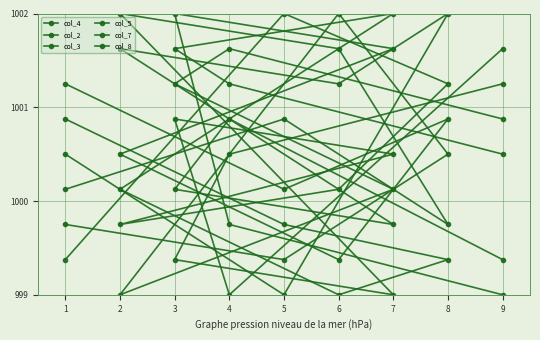

Reading right to left, extract all data points from this chart.

col_4: 1001.2	1000.1	1000.9	999.4	1000.5	1001.6	1002.0	999.8	999.0
col_2: 1000.1	1000.9	999.8	1001.6	1002.0	999.0	999.4	1000.5	1001.2
col_3: 999.4	1002.0	1001.2	1000.1	999.8	1000.5	1000.9	999.0	1001.6
col_5: 999.8	999.4	1000.5	1002.0	999.0	1000.1	1001.2	1001.6	1000.9
col_7: 1000.5	999.0	1002.0	1001.2	1001.6	999.8	1000.1	1000.9	999.4
col_8: 1000.9	999.8	999.4	999.0	1000.1	1002.0	1001.6	1001.2	1000.5